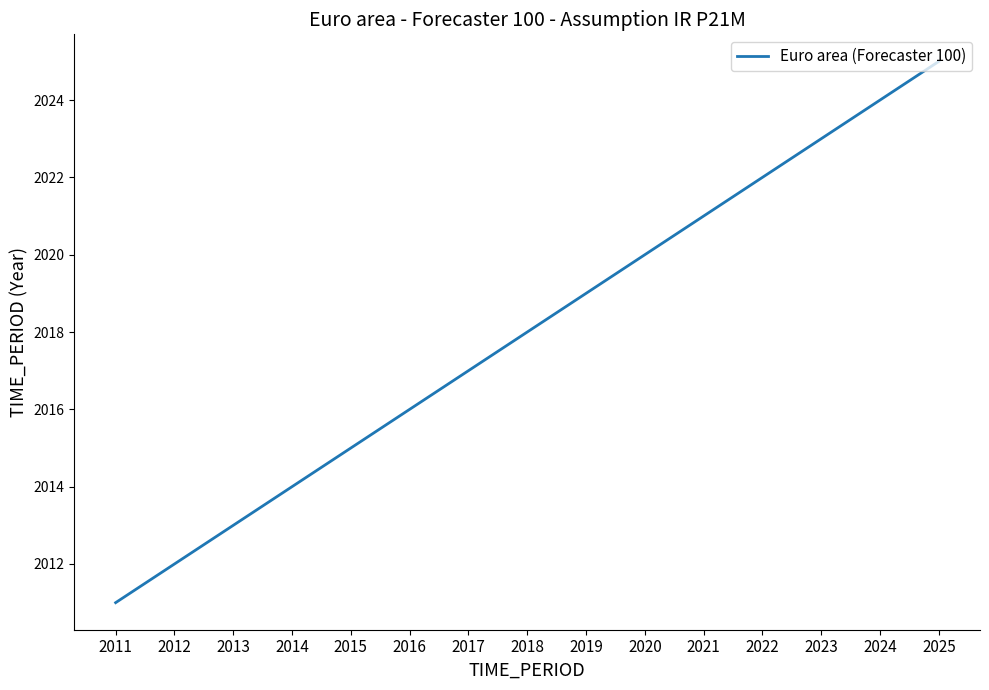

What is the greatest value displayed?

2025